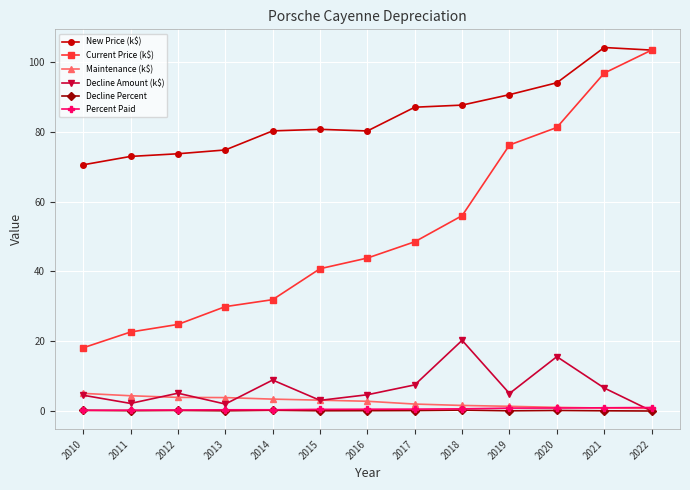

True or false: Decline Percent and Current Price (k$) intersect in this chart.

False